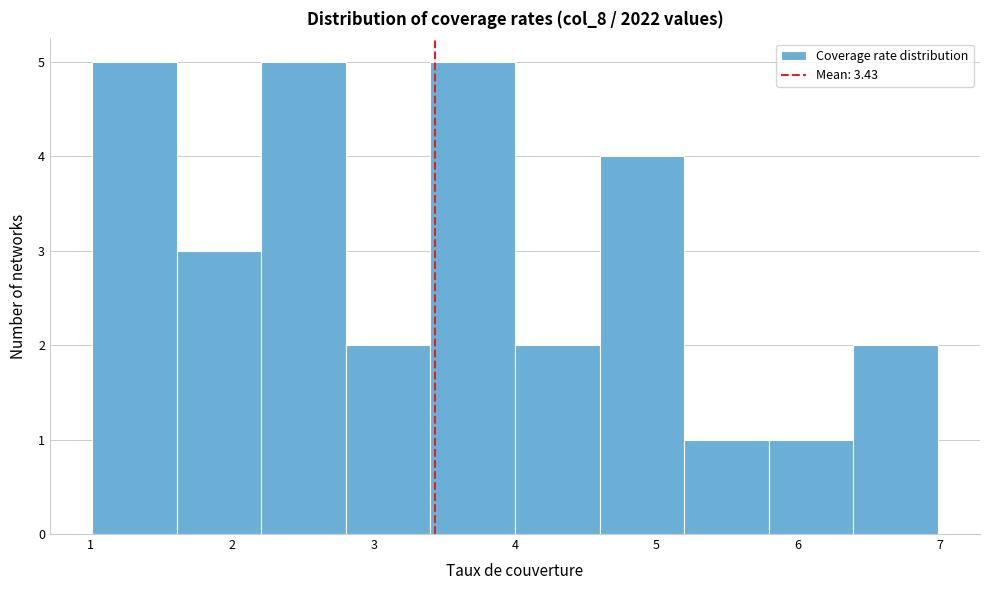

Reading left to right, transcribe this chart: for each bar, give the range it covers on the x-axis and its height. Neither the bar edges nor the heights are printed on the chart, so give them approximately, as read against the axes.

1.0 to 1.6: 5
1.6 to 2.2: 3
2.2 to 2.8: 5
2.8 to 3.4: 2
3.4 to 4.0: 5
4.0 to 4.6: 2
4.6 to 5.2: 4
5.2 to 5.8: 1
5.8 to 6.4: 1
6.4 to 7.0: 2